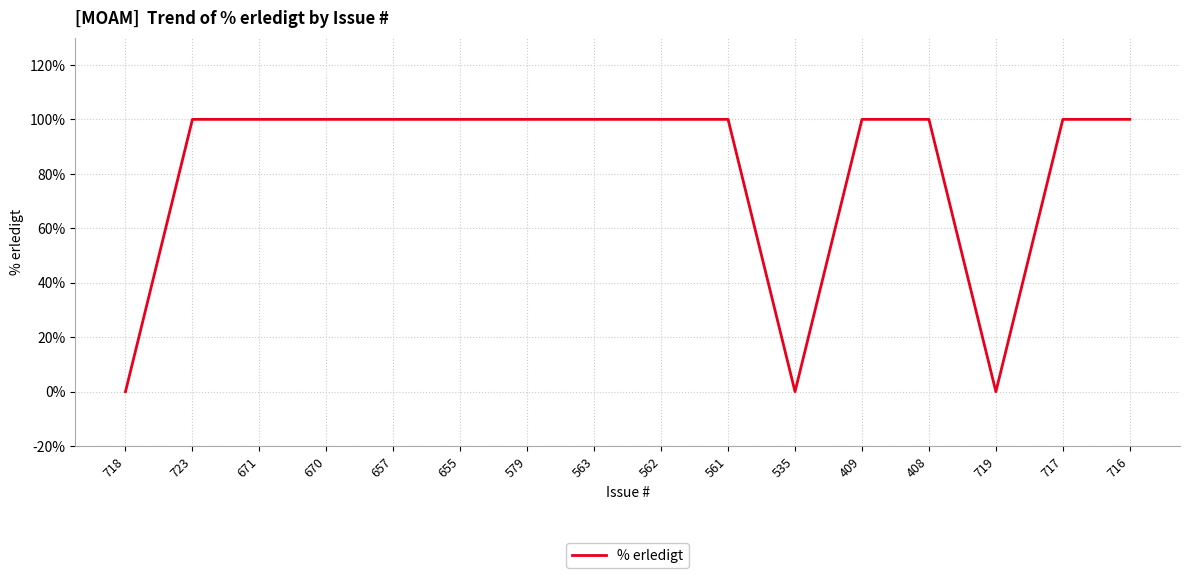

Does the chart have visible grid lines?

Yes